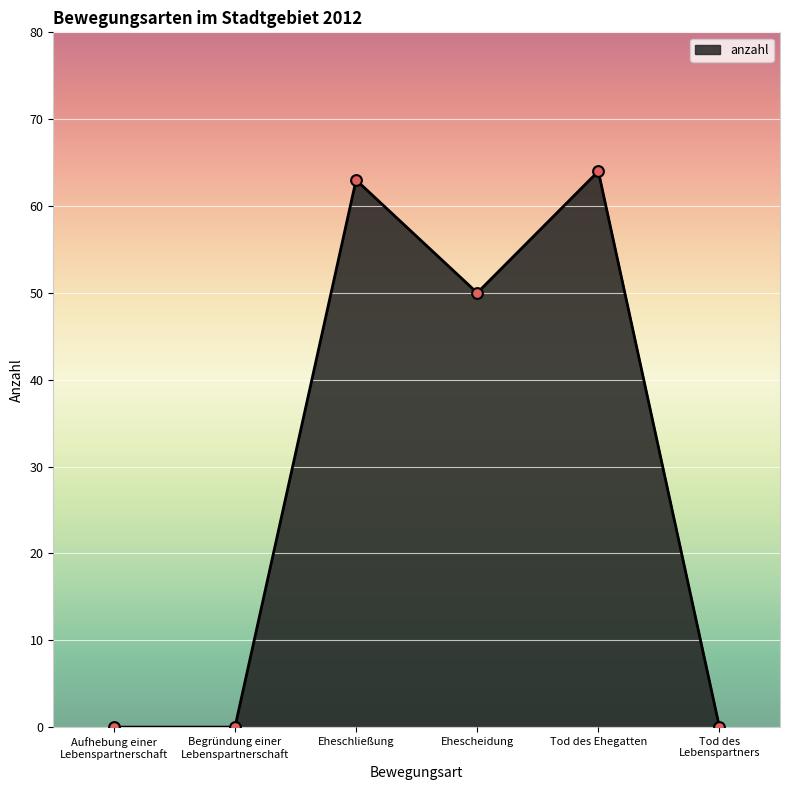

What is the change in value from Aufhebung einer
Lebenspartnerschaft to Tod des Ehegatten?

+64